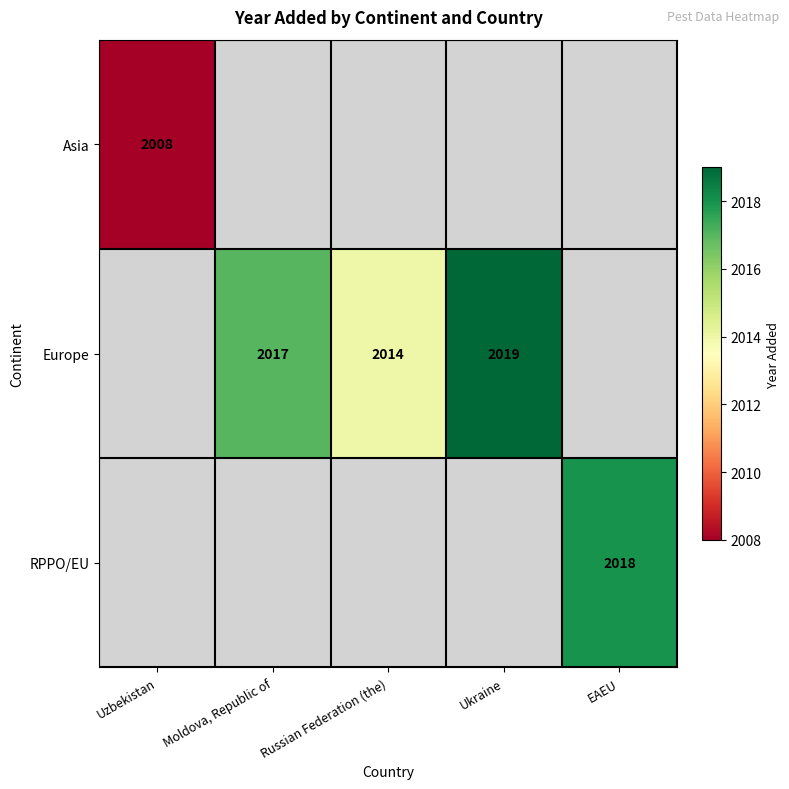

True or false: Europe has a value of 1299 at Ukraine.

False